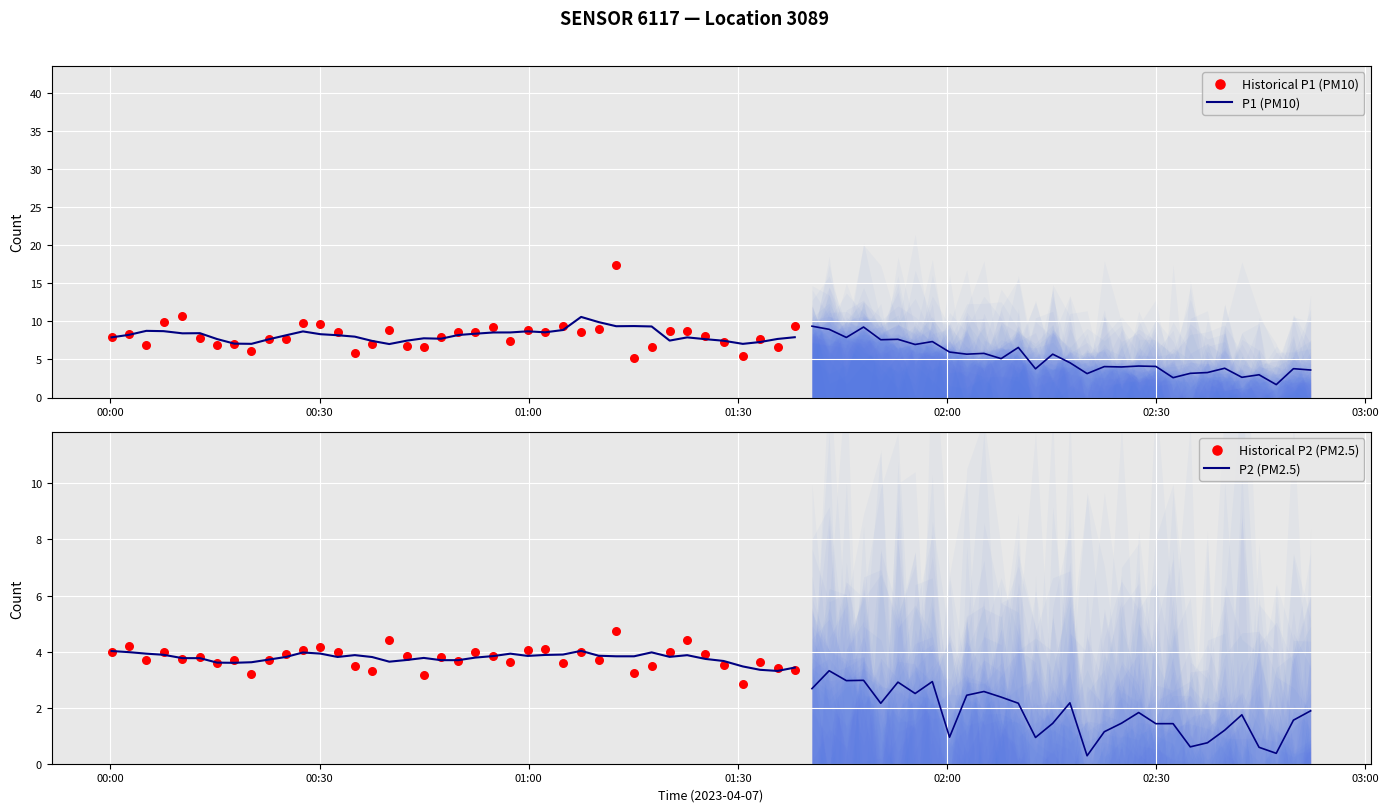

What is the total value across all series at 00:00?

23.9